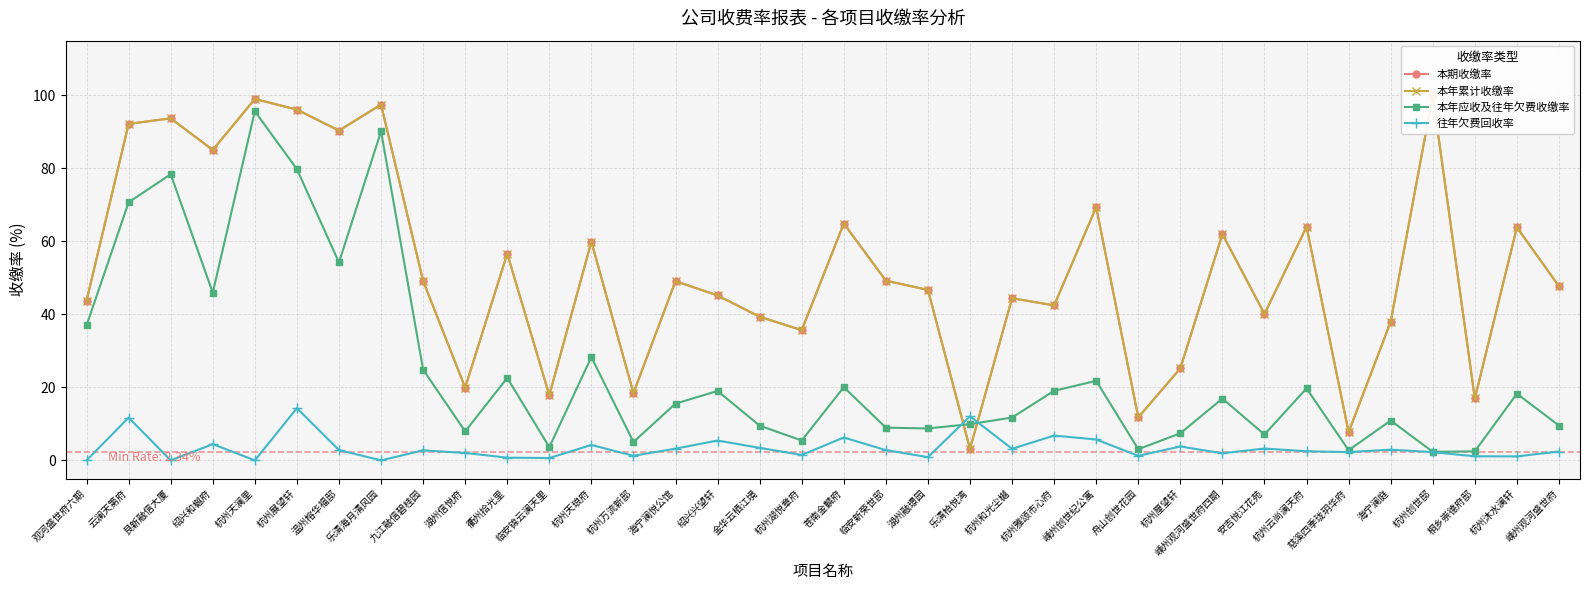

Reading right to left, transcribe all the data shown in this chart.

本期收缴率: 嵊州观河盛世府=47.7	杭州沐水澜轩=63.8	桐乡崇德府邸=16.9	杭州创世邸=100.0	海宁澜庭=38.0	慈溪四季珑玥华府=7.7	杭州云尚澜天府=64.0	安吉悦江花苑=40.1	嵊州观河盛世府四期=62.0	杭州厘望轩=25.2	舟山创世花园=11.8	嵊州创世纪公寓=69.4	杭州雅颂市心府=42.5	杭州和光尘樾=44.4	乐清柏悦湾=3.1	湖州融璟园=46.7	临安新荣世邸=49.2	苍南金麟府=64.9	杭州湖悦章府=35.7	金华云栖江境=39.4	绍兴兴望轩=45.2	海宁澜悦公馆=49.1	杭州万流新邸=18.4	杭州天琅府=59.9	临安锦云澜天里=17.8	衢州拾光里=56.7	湖州信悦府=19.9	九江融信碧桂园=49.2	乐清海月清风园=97.5	温州榕华福邸=90.4	杭州展望轩=96.1	杭州天澜里=99.0	绍兴和樾府=85.0	艮新融信大厦=93.7	云澜天第府=92.2	观河盛世府六期=43.8
本年累计收缴率: 嵊州观河盛世府=47.7	杭州沐水澜轩=63.8	桐乡崇德府邸=16.9	杭州创世邸=100.0	海宁澜庭=38.0	慈溪四季珑玥华府=7.7	杭州云尚澜天府=64.0	安吉悦江花苑=40.1	嵊州观河盛世府四期=62.0	杭州厘望轩=25.2	舟山创世花园=11.8	嵊州创世纪公寓=69.4	杭州雅颂市心府=42.5	杭州和光尘樾=44.4	乐清柏悦湾=3.1	湖州融璟园=46.7	临安新荣世邸=49.2	苍南金麟府=64.9	杭州湖悦章府=35.7	金华云栖江境=39.4	绍兴兴望轩=45.2	海宁澜悦公馆=49.1	杭州万流新邸=18.4	杭州天琅府=59.9	临安锦云澜天里=17.8	衢州拾光里=56.7	湖州信悦府=19.9	九江融信碧桂园=49.2	乐清海月清风园=97.5	温州榕华福邸=90.4	杭州展望轩=96.1	杭州天澜里=99.0	绍兴和樾府=85.0	艮新融信大厦=93.7	云澜天第府=92.2	观河盛世府六期=43.8
本年应收及往年欠费收缴率: 嵊州观河盛世府=9.5	杭州沐水澜轩=18.3	桐乡崇德府邸=2.5	杭州创世邸=2.3	海宁澜庭=10.9	慈溪四季珑玥华府=2.8	杭州云尚澜天府=19.7	安吉悦江花苑=7.1	嵊州观河盛世府四期=16.9	杭州厘望轩=7.4	舟山创世花园=3.0	嵊州创世纪公寓=21.8	杭州雅颂市心府=19.1	杭州和光尘樾=11.7	乐清柏悦湾=9.9	湖州融璟园=8.7	临安新荣世邸=9.0	苍南金麟府=20.1	杭州湖悦章府=5.4	金华云栖江境=9.5	绍兴兴望轩=19.0	海宁澜悦公馆=15.6	杭州万流新邸=5.0	杭州天琅府=28.3	临安锦云澜天里=3.6	衢州拾光里=22.6	湖州信悦府=7.9	九江融信碧桂园=24.9	乐清海月清风园=90.2	温州榕华福邸=54.2	杭州展望轩=79.8	杭州天澜里=95.7	绍兴和樾府=46.0	艮新融信大厦=78.4	云澜天第府=70.7	观河盛世府六期=37.0
往年欠费回收率: 嵊州观河盛世府=2.4	杭州沐水澜轩=1.1	桐乡崇德府邸=1.1	杭州创世邸=2.2	海宁澜庭=2.9	慈溪四季珑玥华府=2.3	杭州云尚澜天府=2.5	安吉悦江花苑=3.2	嵊州观河盛世府四期=1.9	杭州厘望轩=3.8	舟山创世花园=1.2	嵊州创世纪公寓=5.7	杭州雅颂市心府=6.8	杭州和光尘樾=3.2	乐清柏悦湾=12.1	湖州融璟园=0.9	临安新荣世邸=2.8	苍南金麟府=6.3	杭州湖悦章府=1.5	金华云栖江境=3.4	绍兴兴望轩=5.4	海宁澜悦公馆=3.2	杭州万流新邸=1.2	杭州天琅府=4.2	临安锦云澜天里=0.6	衢州拾光里=0.7	湖州信悦府=2.0	九江融信碧桂园=2.7	乐清海月清风园=0.0	温州榕华福邸=2.8	杭州展望轩=14.3	杭州天澜里=0.0	绍兴和樾府=4.4	艮新融信大厦=0.0	云澜天第府=11.7	观河盛世府六期=0.0